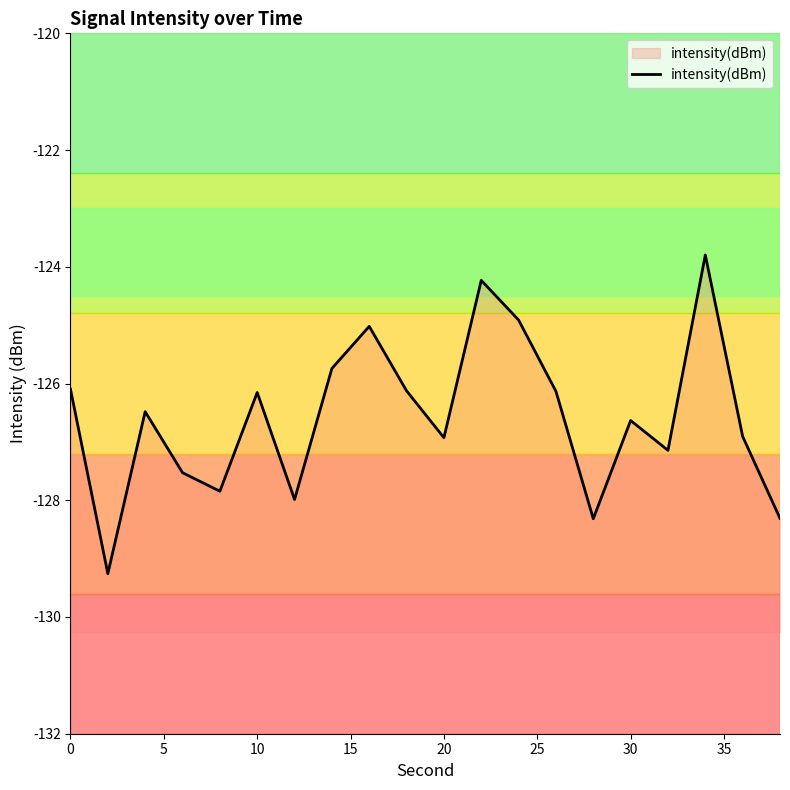

How many data points does each series have?

20